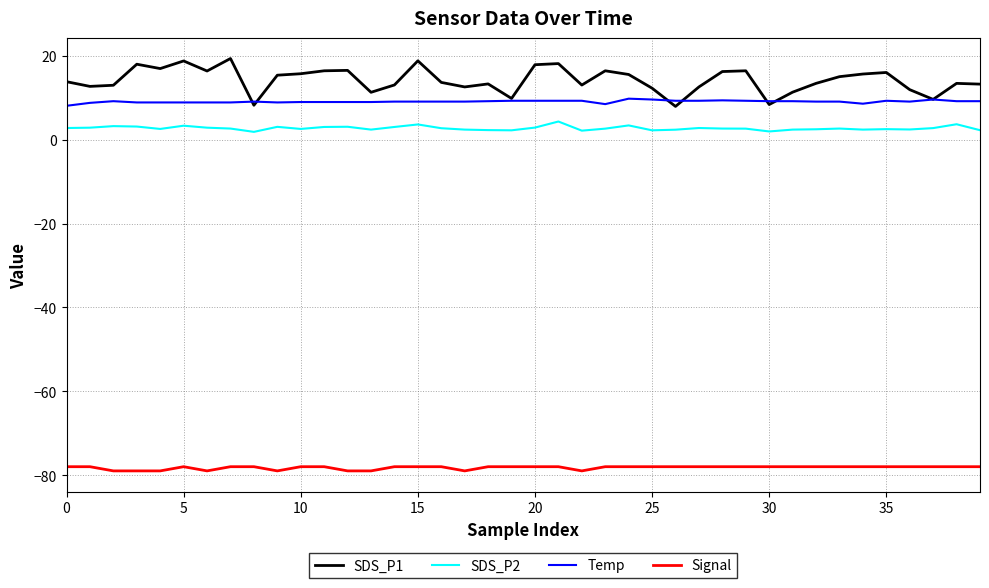

True or false: Signal and Temp intersect in this chart.

False